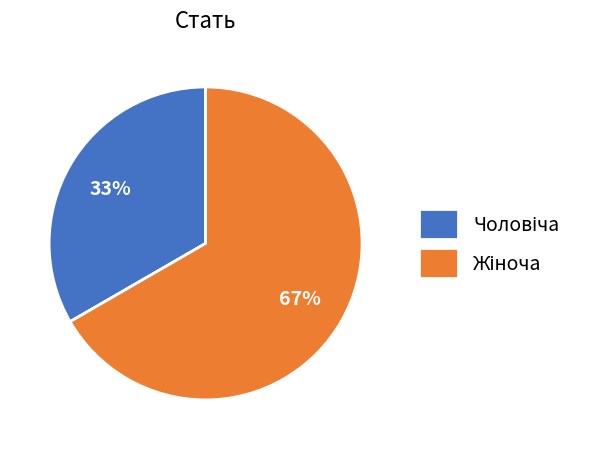

Is there any slice that represents more than half of the pie?

Yes